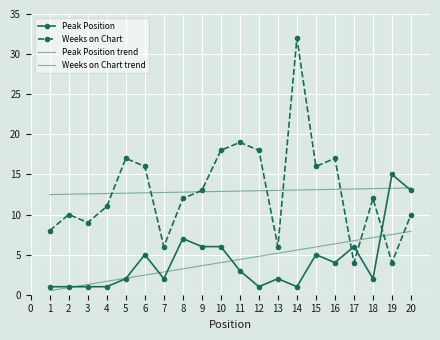

True or false: Peak Position trend has more than 2 points higher than both neighbors.

False